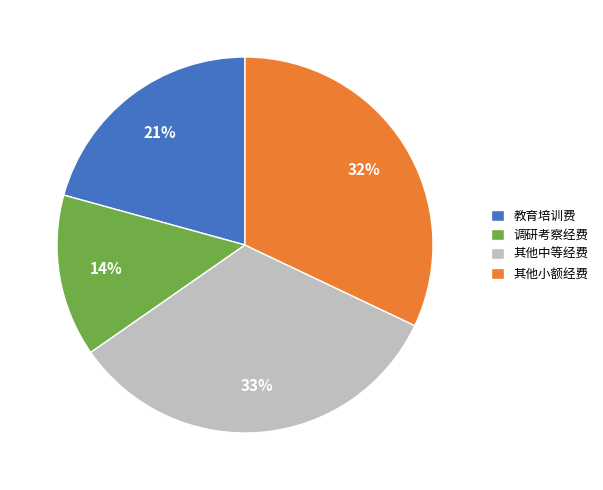

Is the sum of 调研考察经费 and 其他中等经费 greater than half?

No